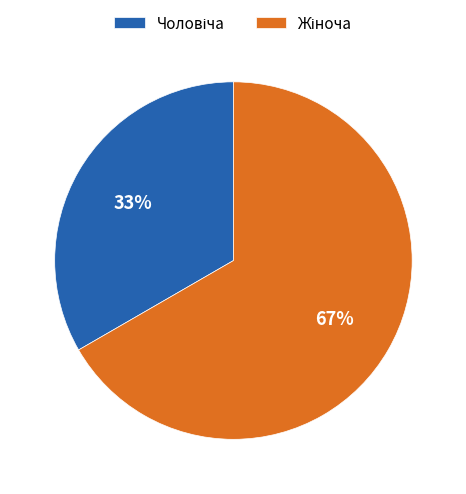

To the nearest percent, what is the average slice percentage?

50%